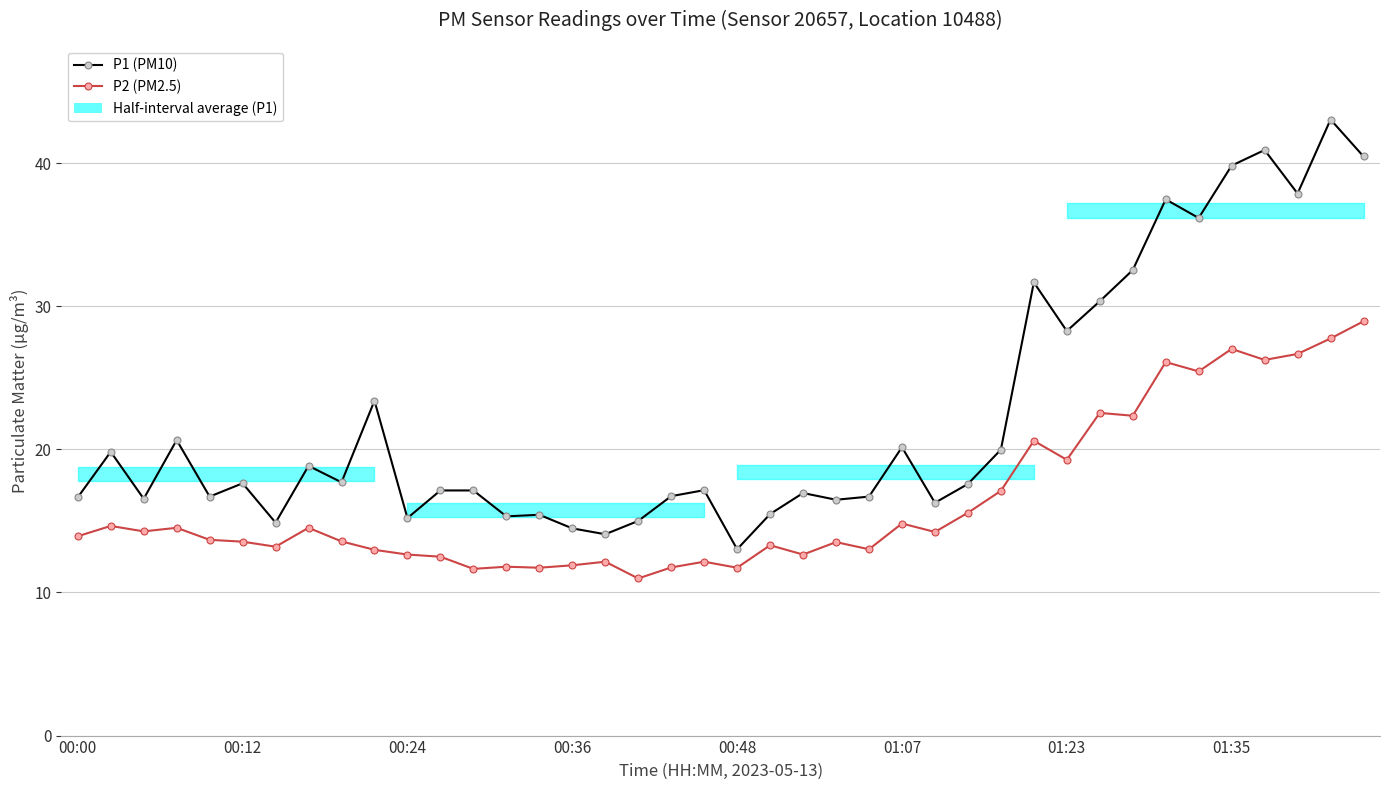

List the series in order of their overall mean, lowest first.

P2 (PM2.5), P1 (PM10)